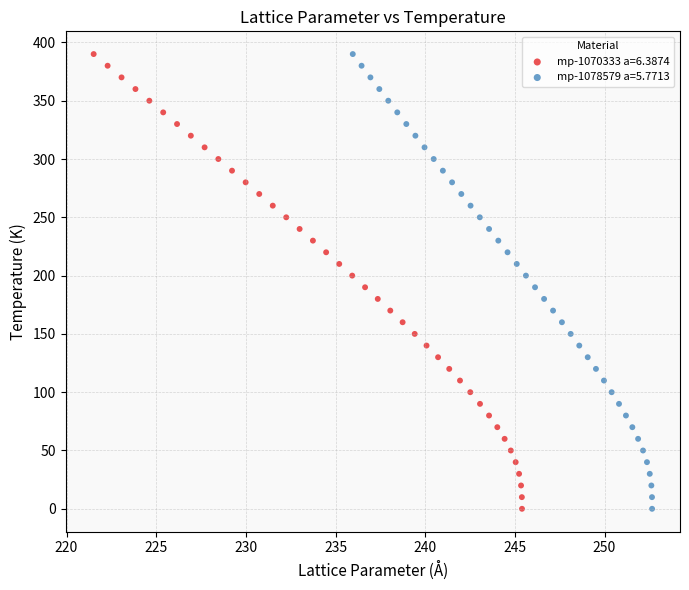

What are all the series names shown in the legend?

mp-1070333 a=6.3874, mp-1078579 a=5.7713